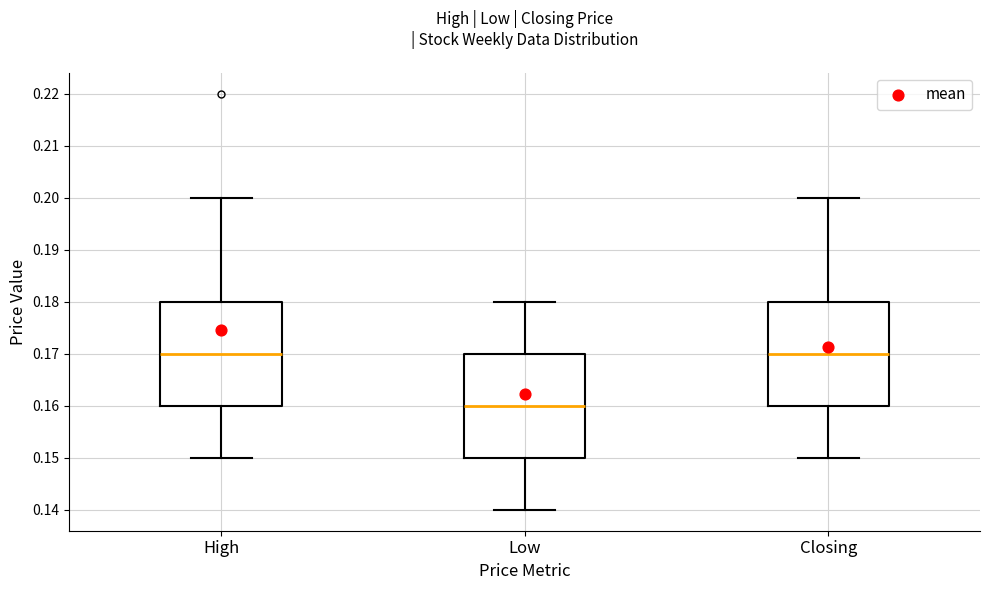

Where is the upper edge of the box for Closing on the y-axis? The values are not printed on the chart, so give them approximately, as read against the axis.

0.18